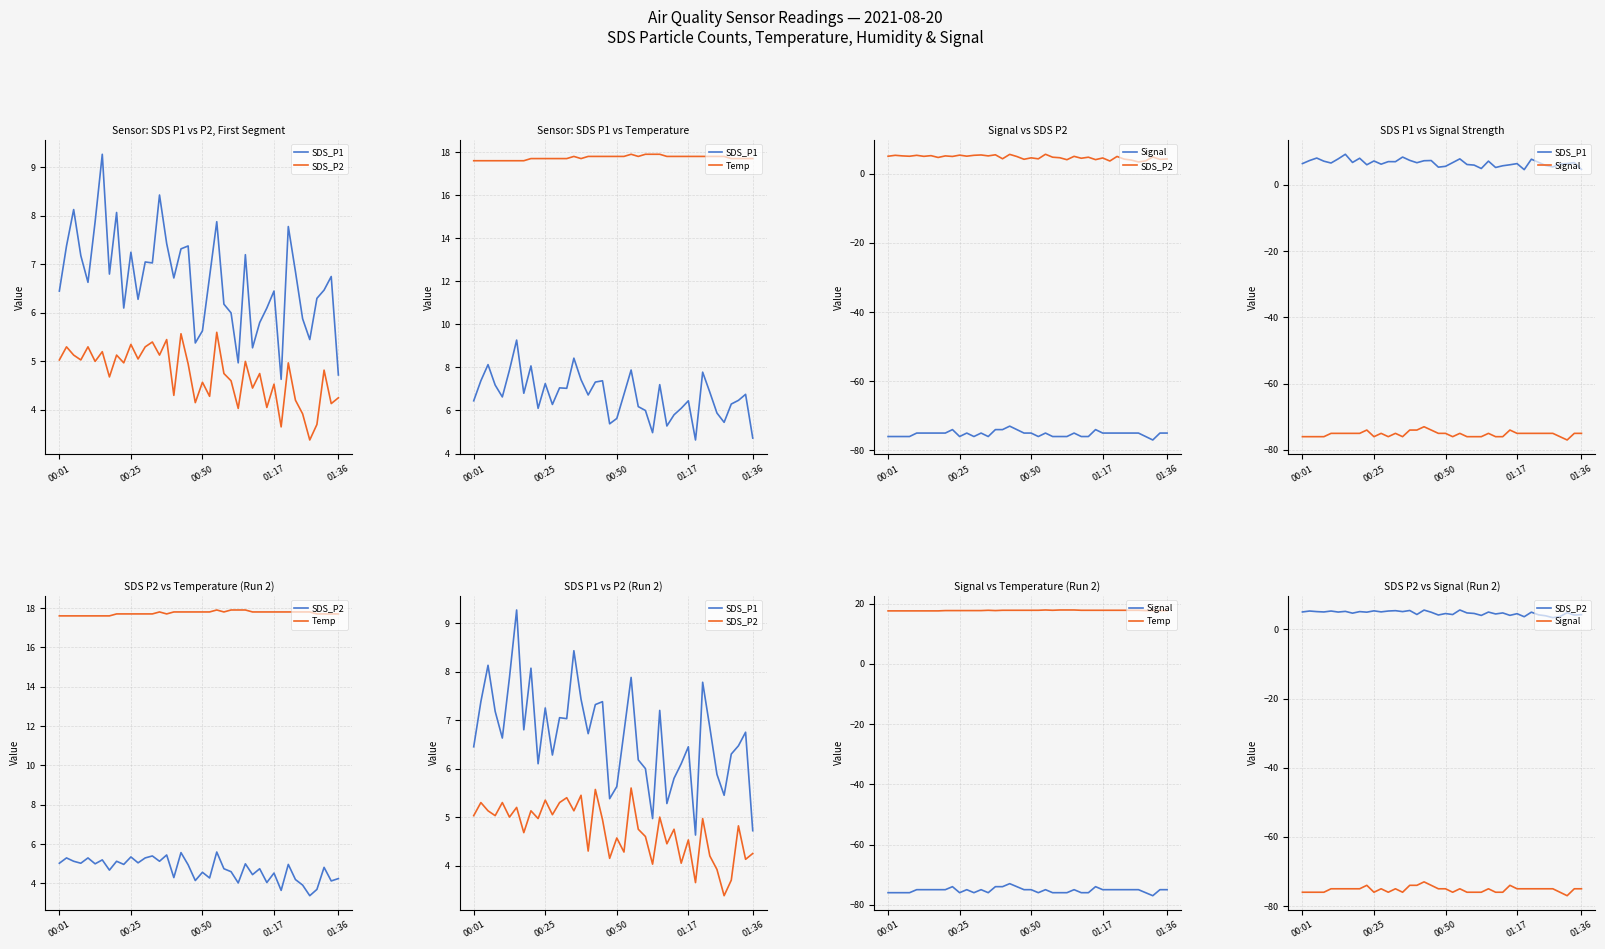

What is the difference between the highest and lowest values at 24?

93.9